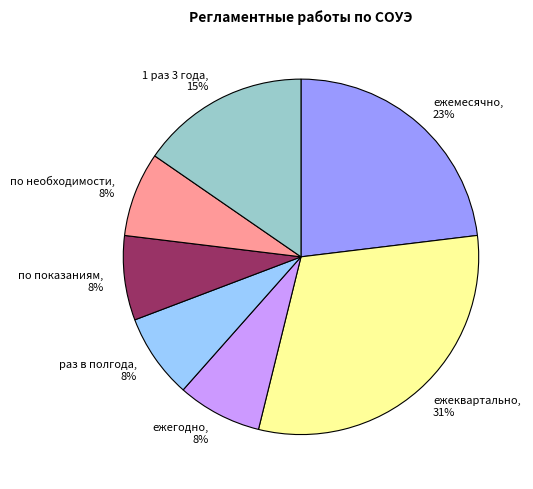

Which has a higher value, раз в полгода, 8% or ежеквартально, 31%?

ежеквартально, 31%